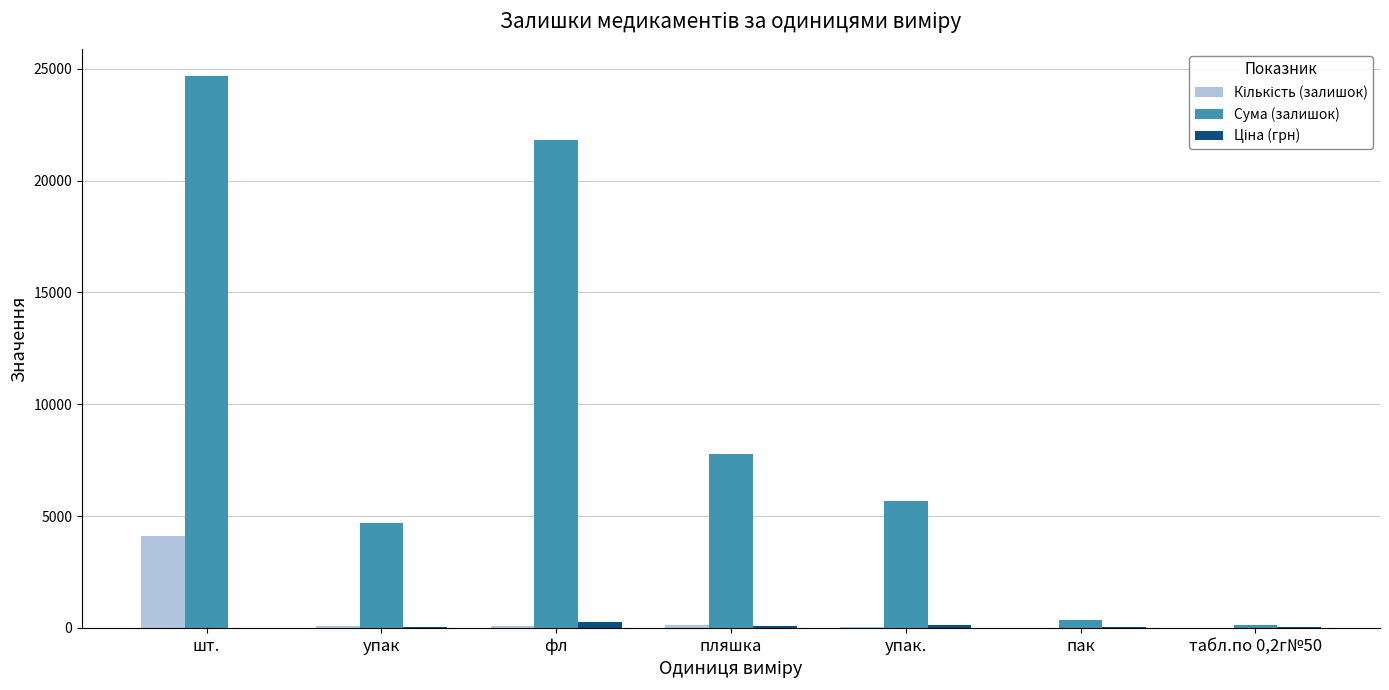

Between шт. and упак., which series saw the biggest shift?

Сума (залишок)